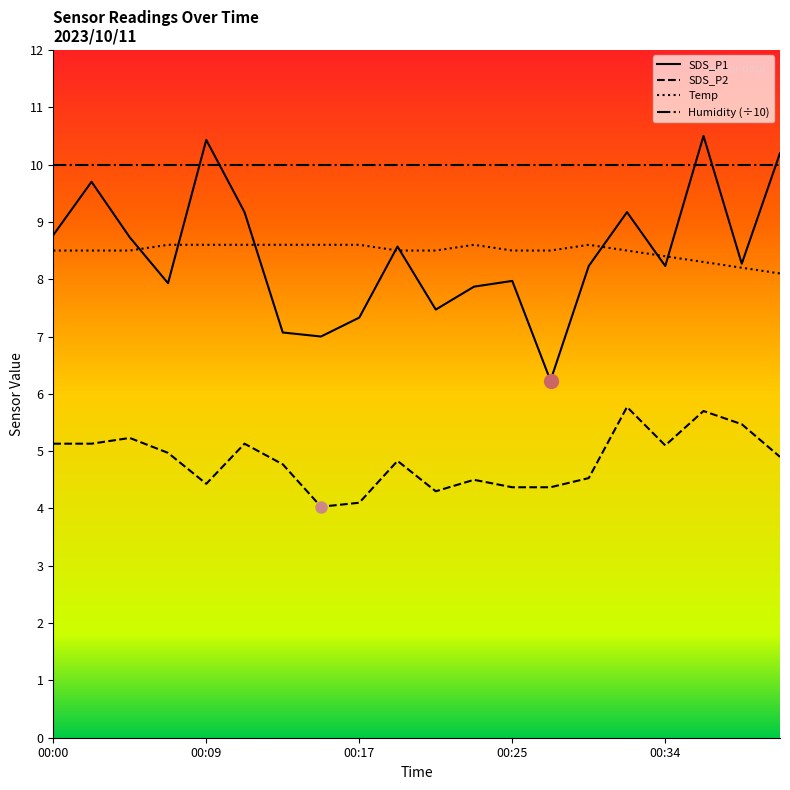

True or false: SDS_P2 and SDS_P1 intersect in this chart.

False